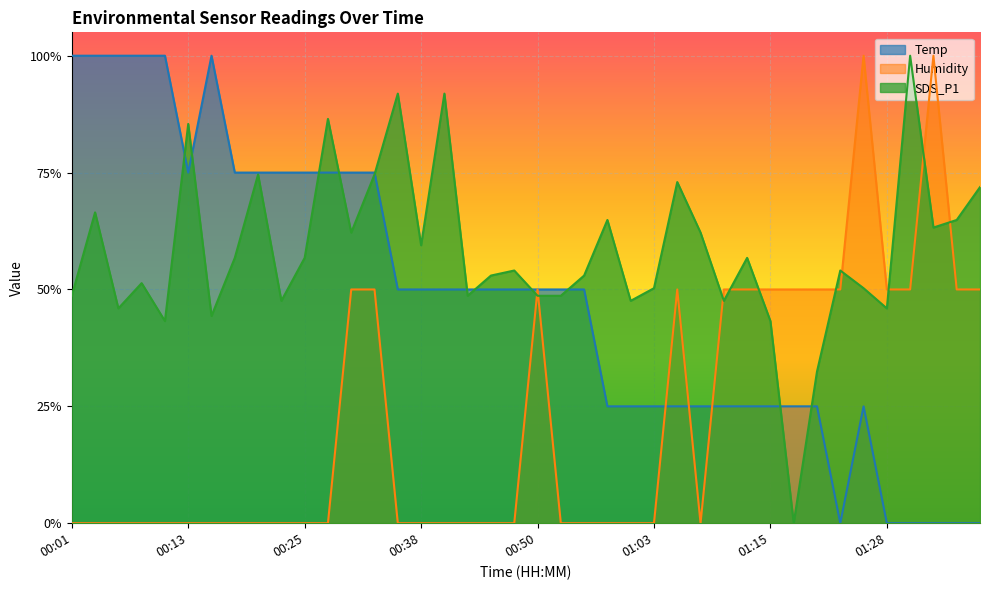

Between 00:38 and 01:20, which series saw the biggest shift?

Humidity